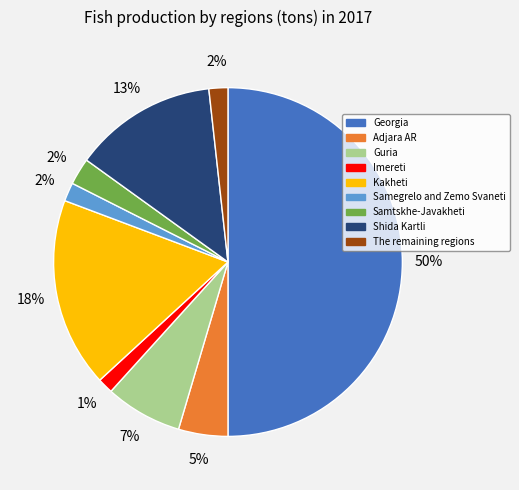

Does Guria account for over 50% of the chart?

No